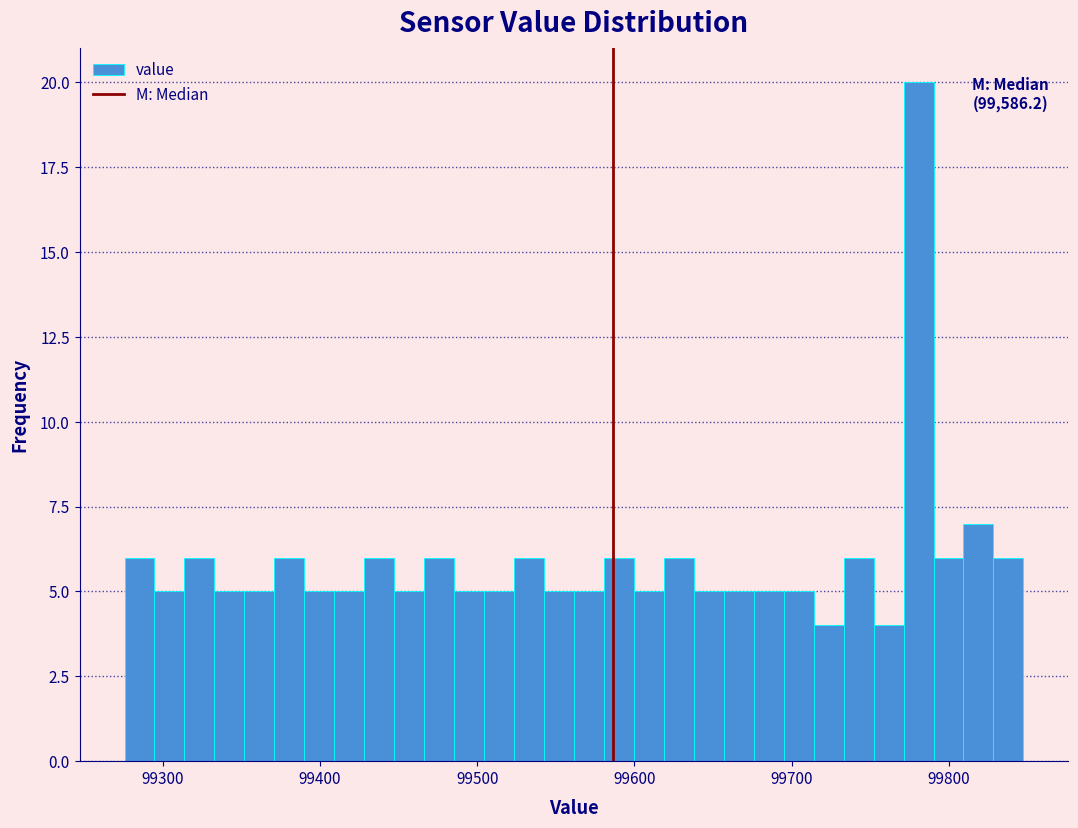

Read against the x-axis, roughly where is the centre of the tallest bar?

99780